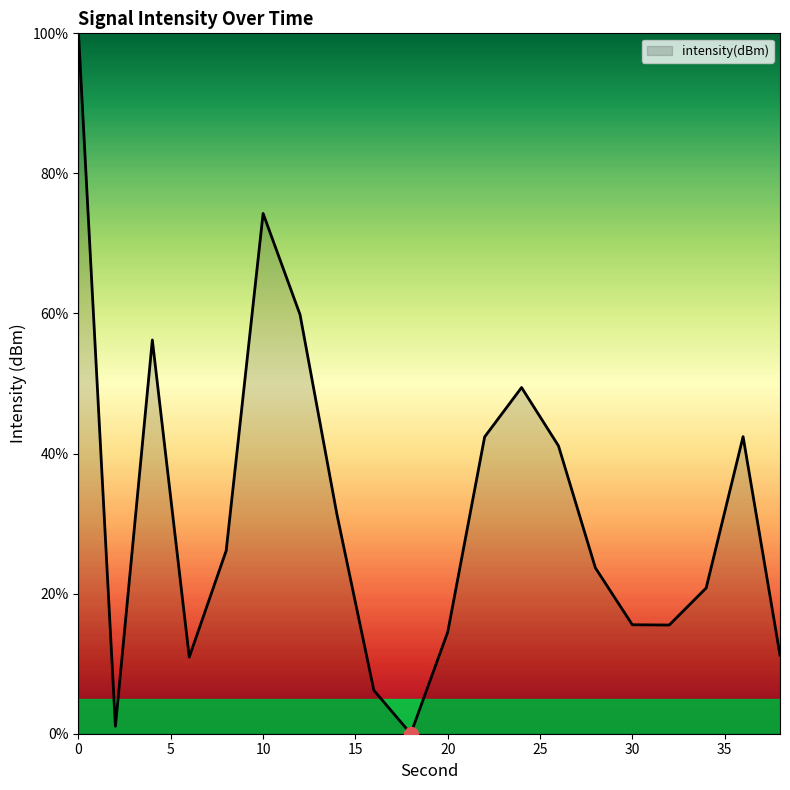

What is the maximum value shown in the chart?

100.0